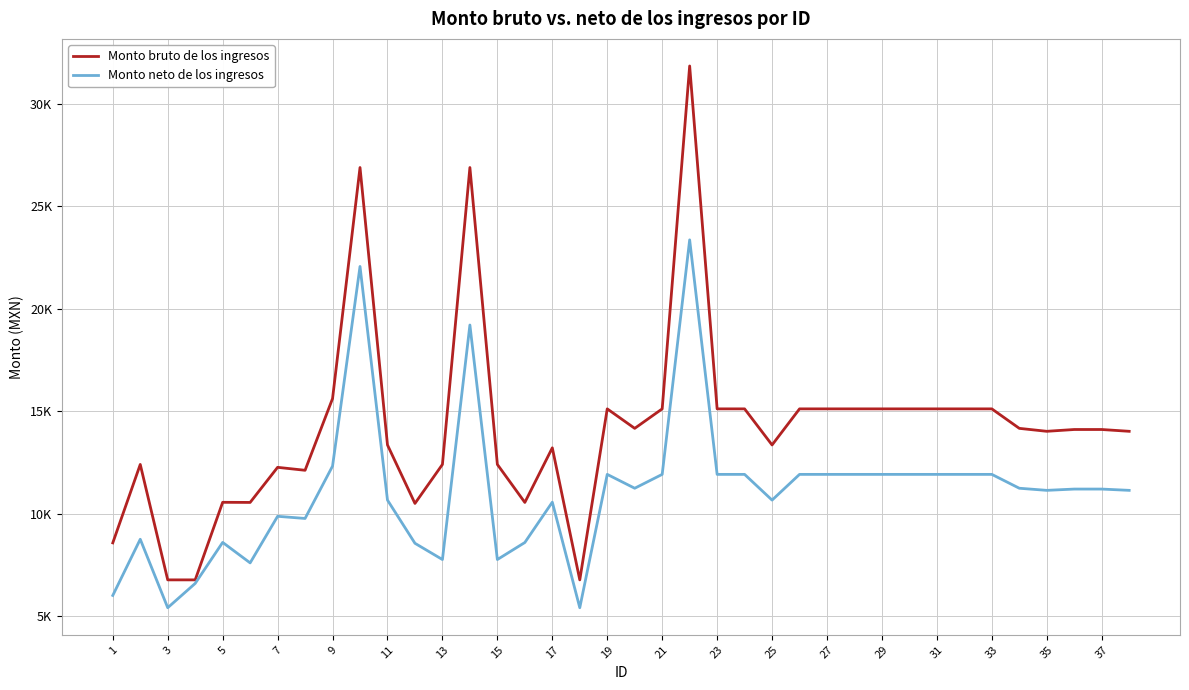

What are all the series names shown in the legend?

Monto bruto de los ingresos, Monto neto de los ingresos